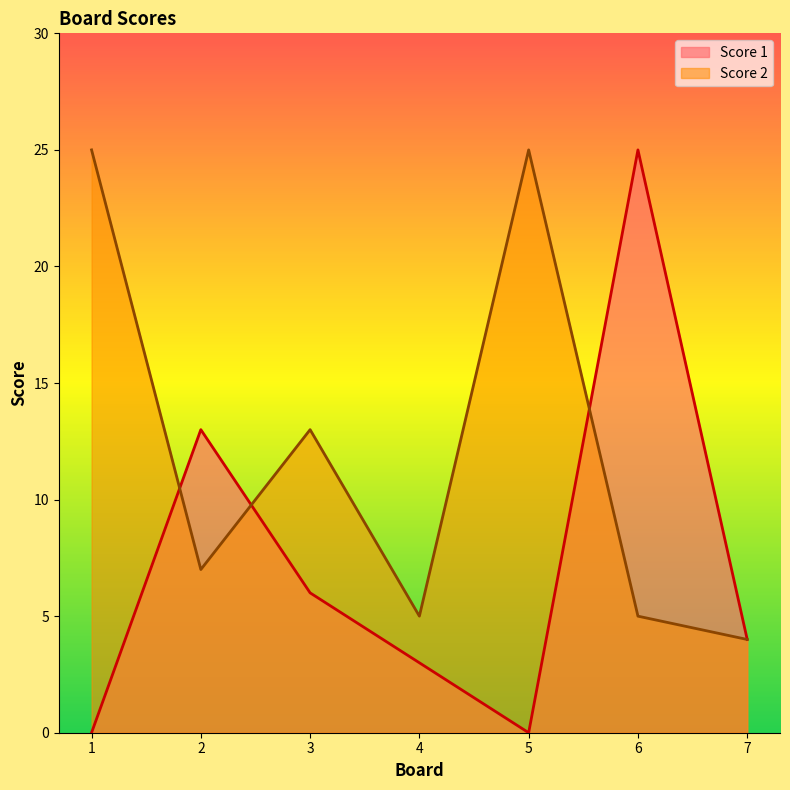

What is the value of the Score 2 point at the 2nd from the left?

7